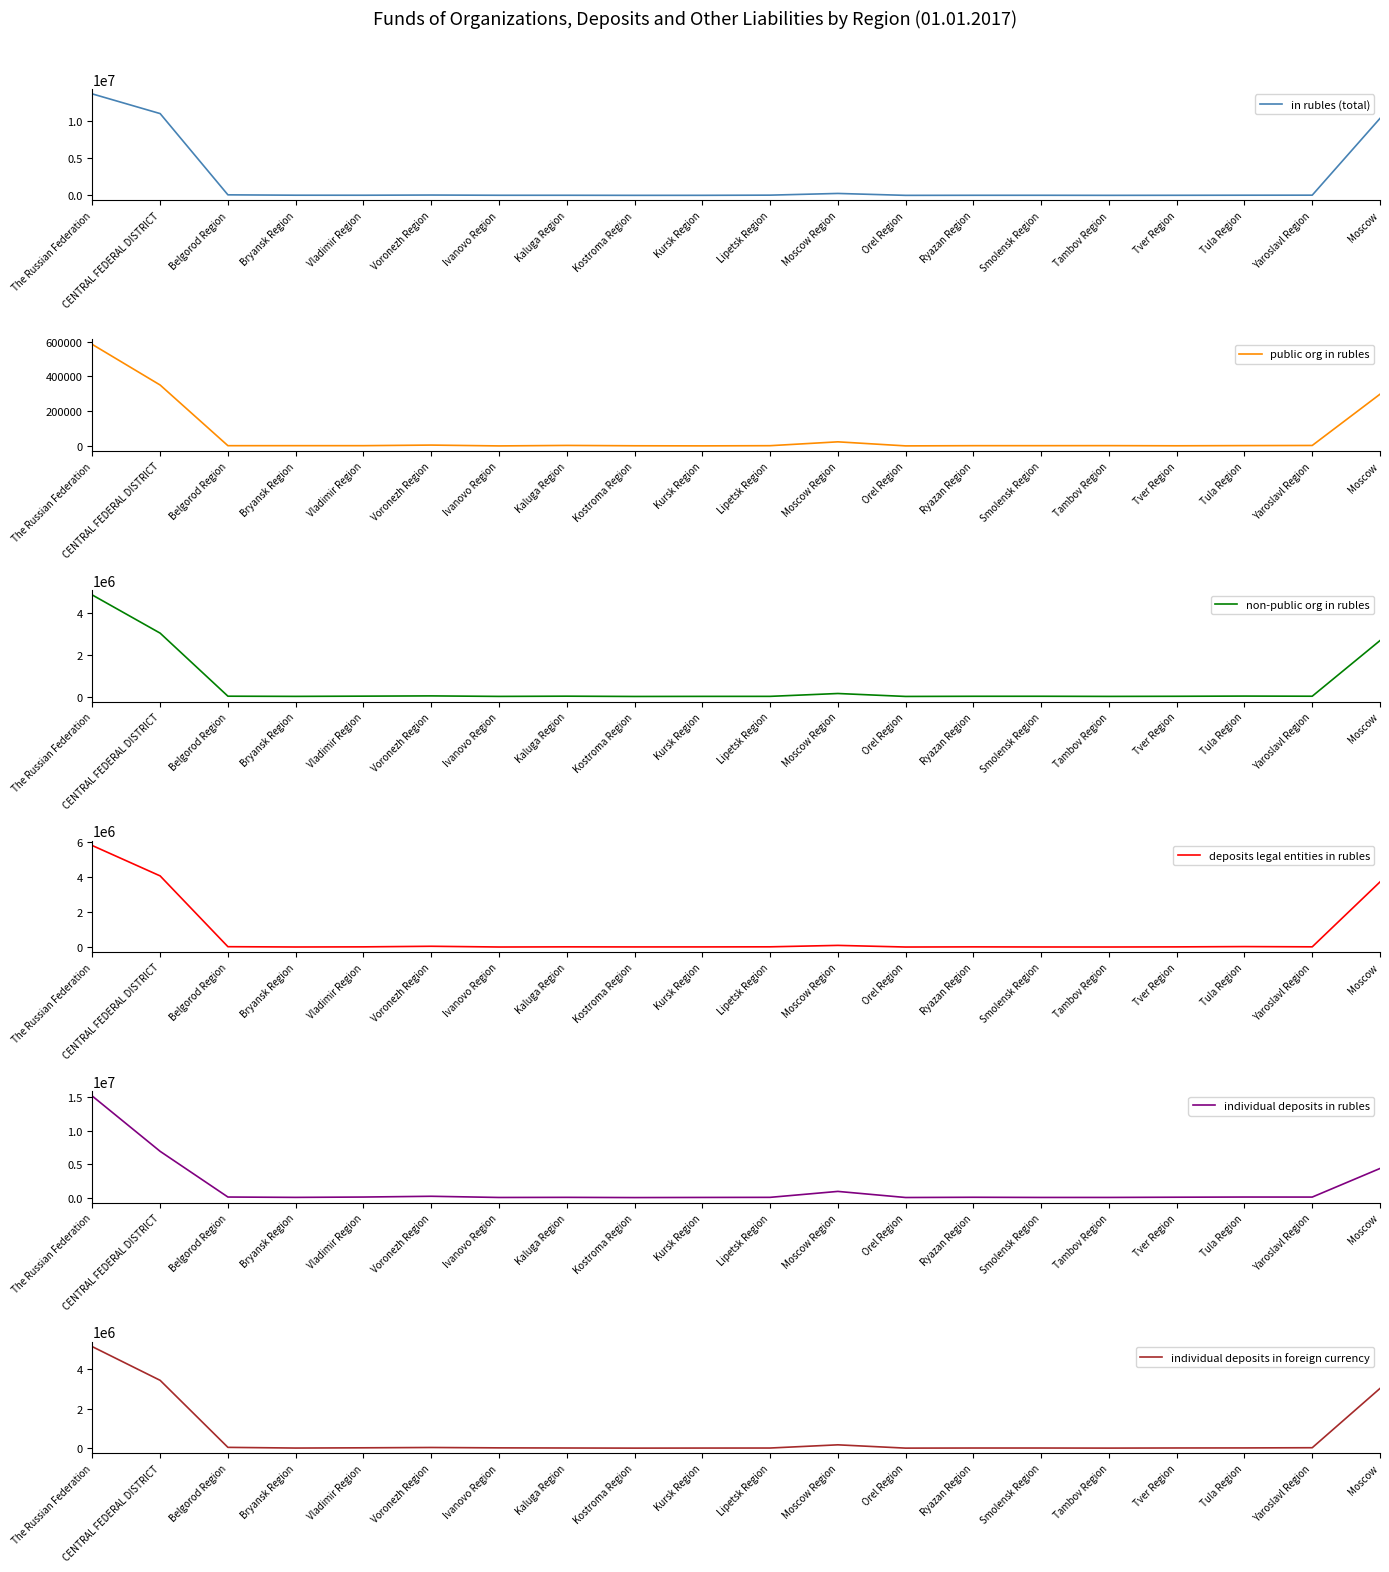

Is this an area chart (filled region under the line)?

No